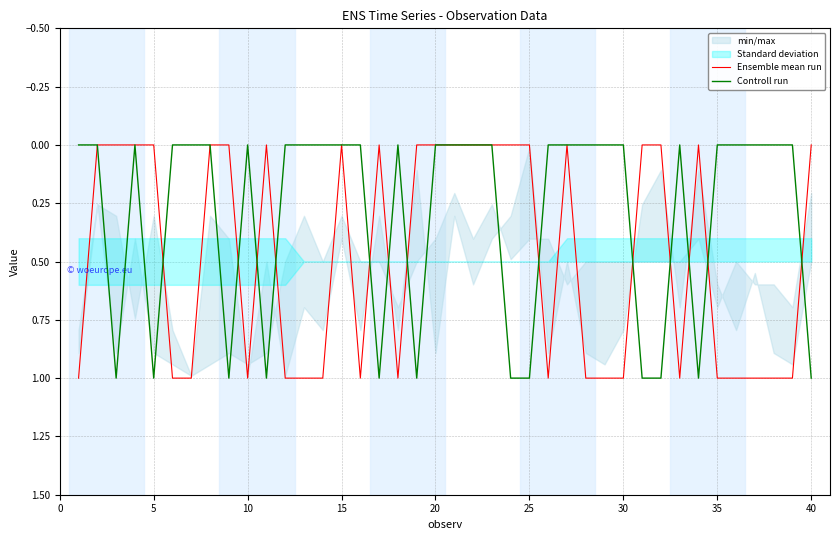

The value of Controll run at 28 is 1. True or false?

False